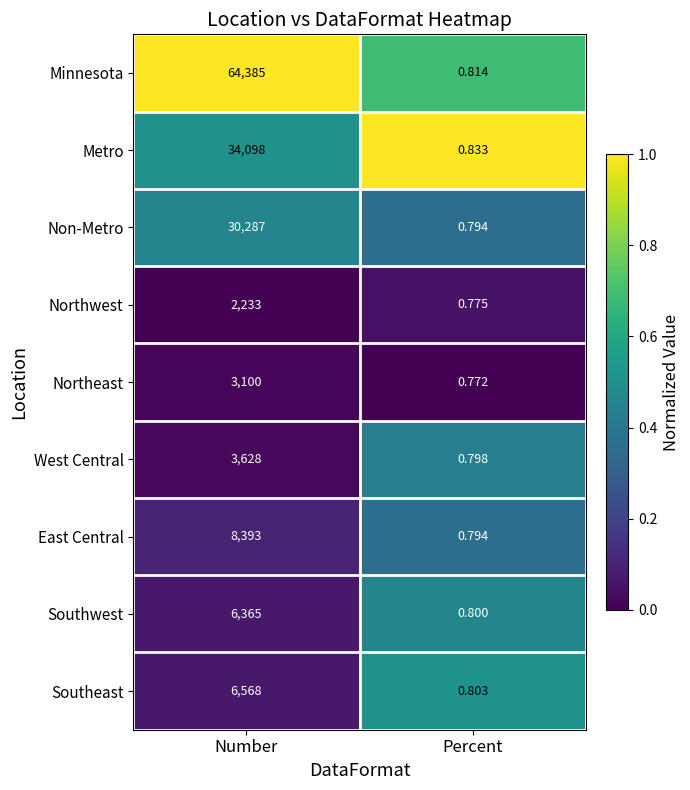

Where is Southwest nearest to the value 3182?

Percent